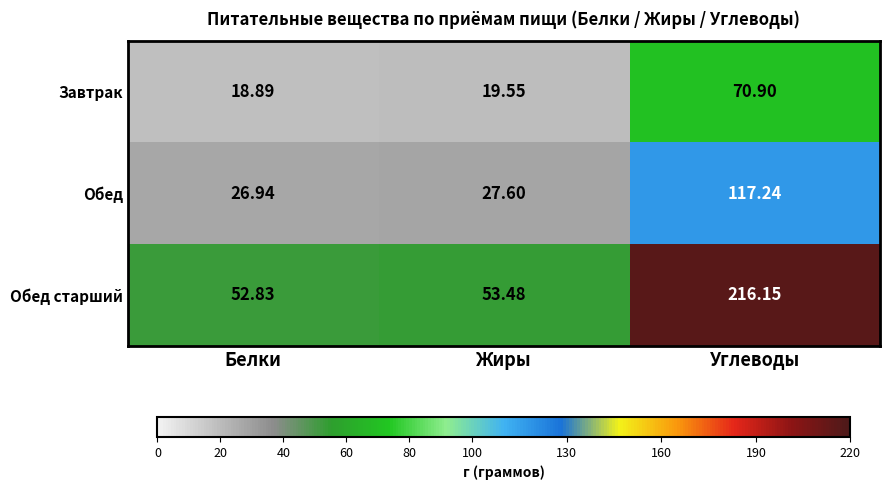

Which series has the largest range (max minus min)?

Обед старший